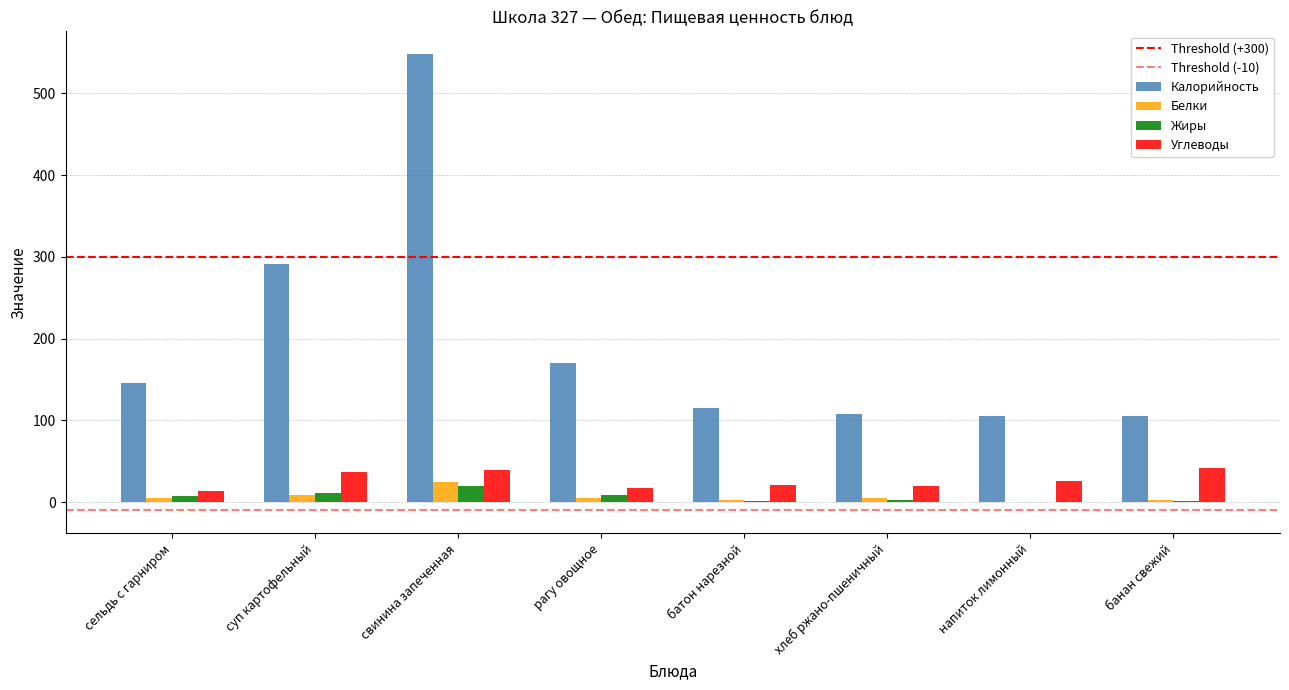

How many data points does each series have?

8